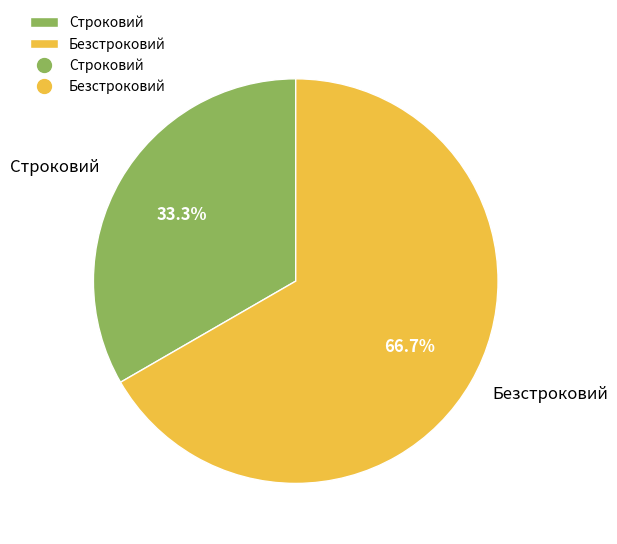

Which slice is the smallest?

Строковий